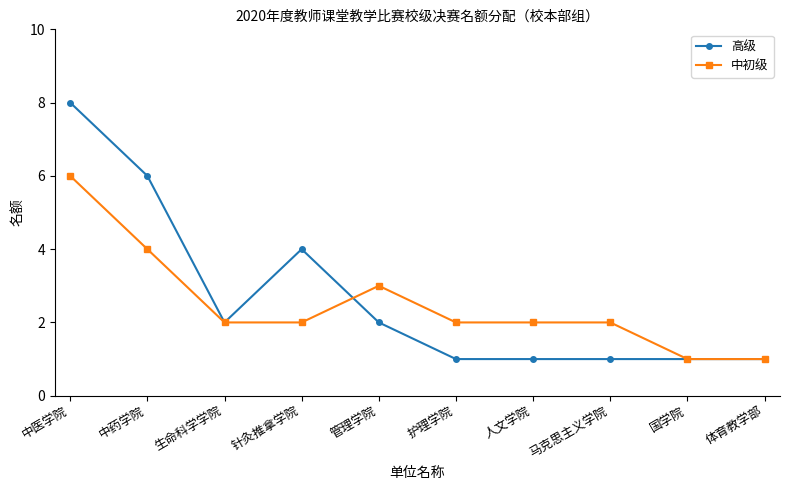

At which label does 中初级 reach its peak?

中医学院